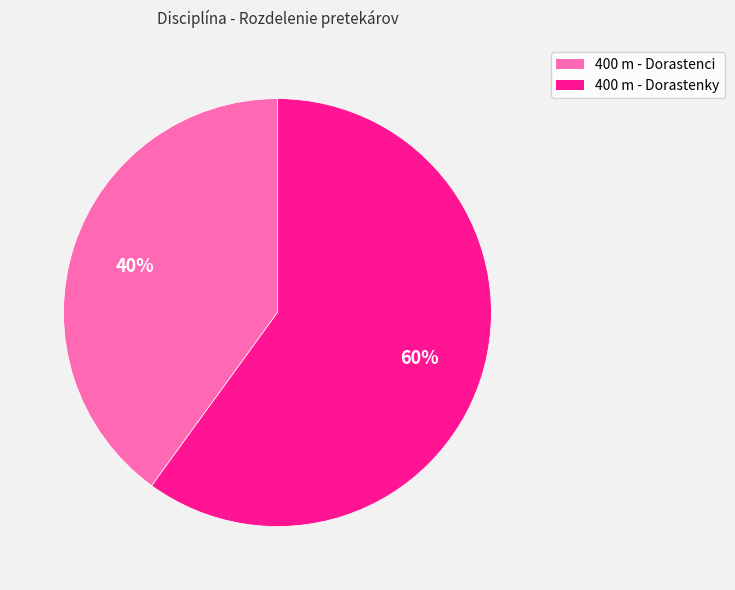

Rank the categories by value from lowest to highest.

400 m - Dorastenci, 400 m - Dorastenky